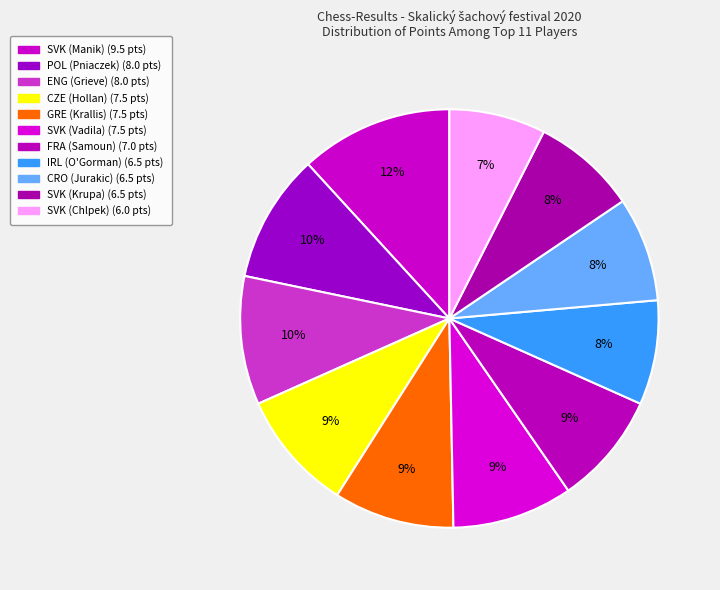

How many segments does this pie chart have?

11